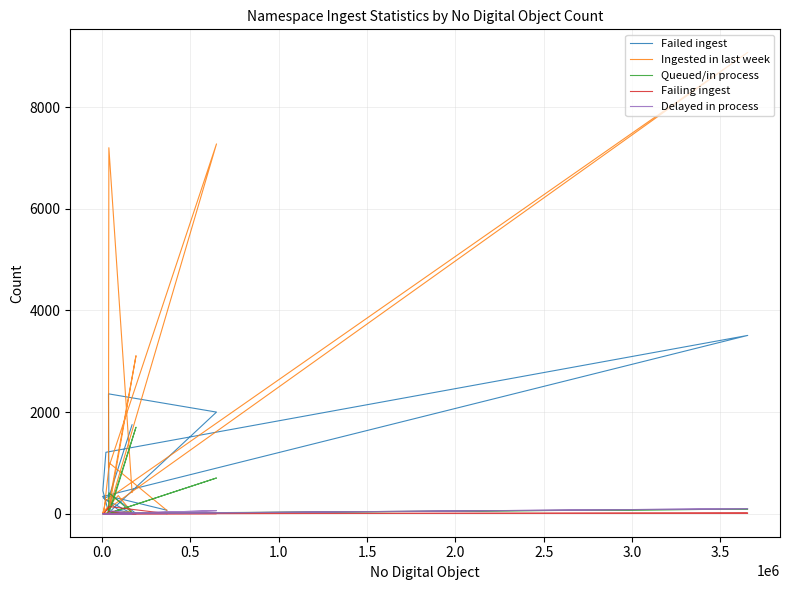

Rank the categories by Failing ingest value from lowest to highest.

0.5, 1.0, 1.5, 2.0, 3.5, 4.0, 10, 11, 12, 14, 16, 3.0, 13, −0.5, 2.5, 15, 0.0